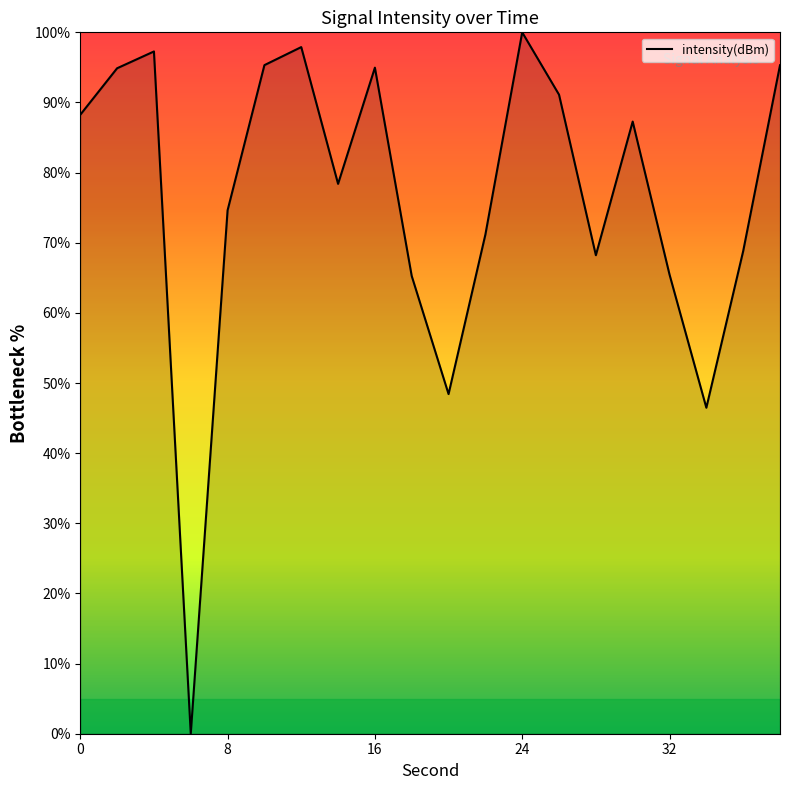

What is the difference between the maximum and minimum values?

100.0